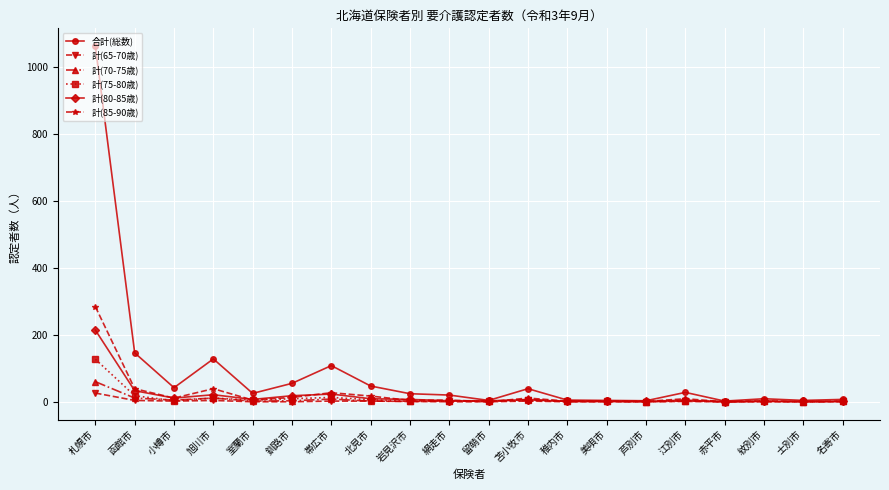

Which series has the largest total across all categories?

合計(総数)